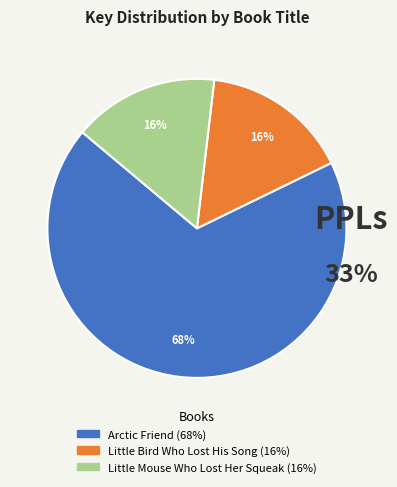

To the nearest percent, what portion does Arctic Friend represent?

68%